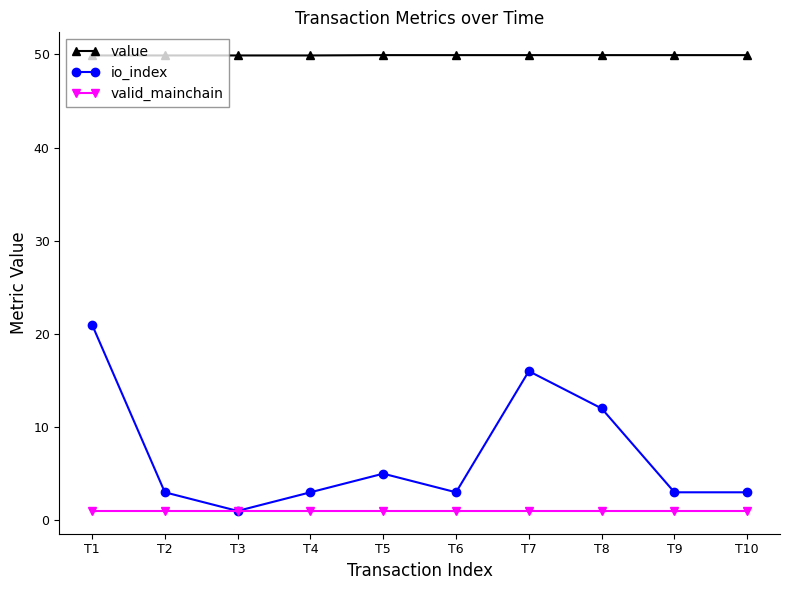

Which series has the largest range (max minus min)?

io_index